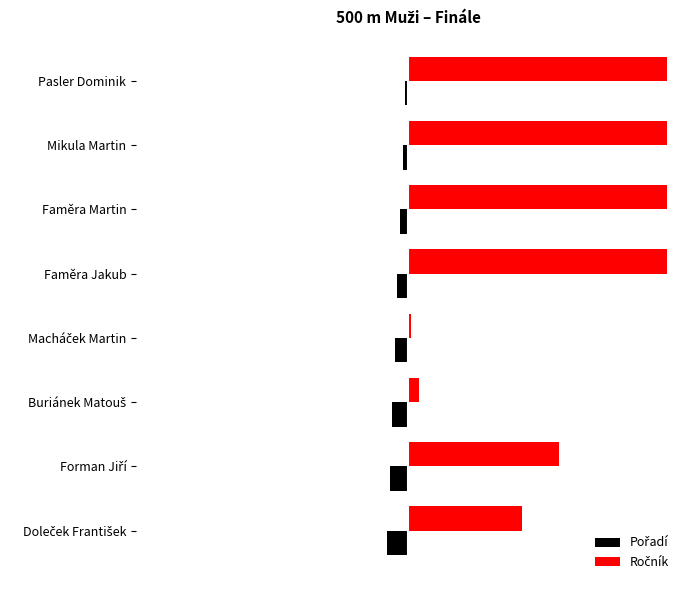

Does the chart contain stacked bars?

No